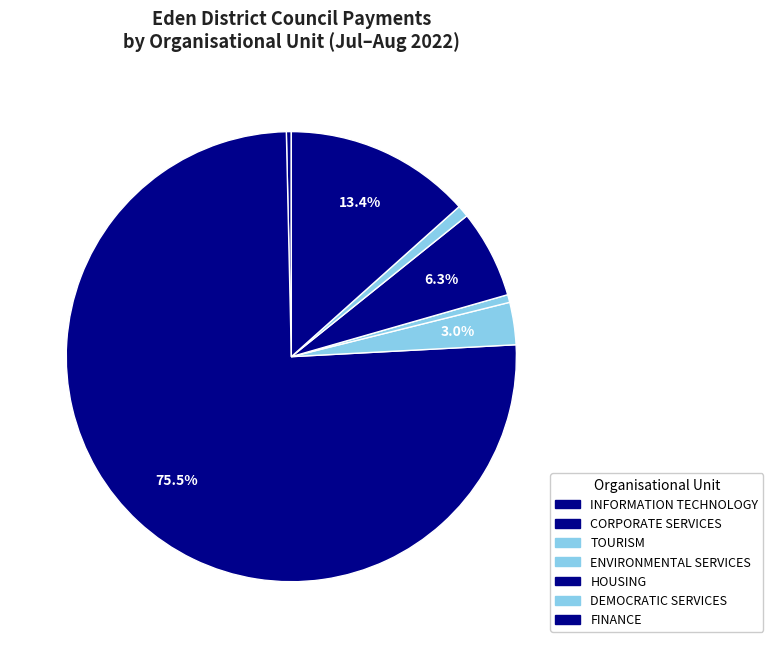

To the nearest percent, what is the difference between the largest and smallest slice percentages?

75%